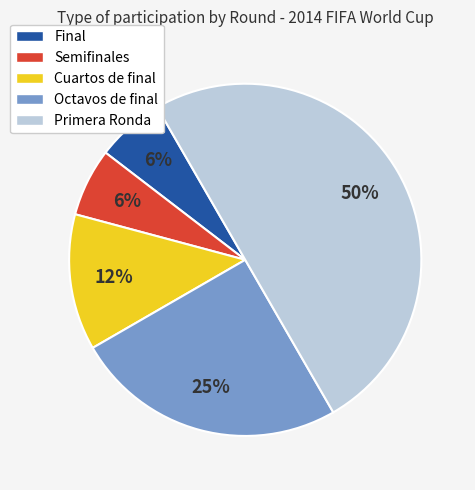

Does Cuartos de final account for over 50% of the chart?

No